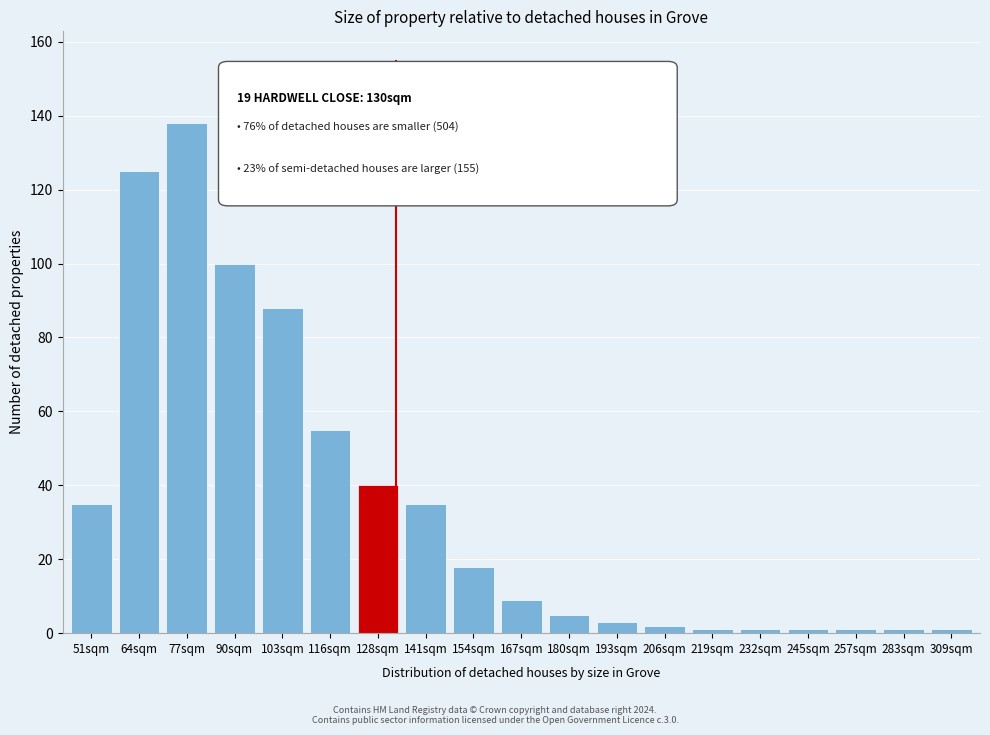

Reading left to right, extract all data points from this chart.

35	125	138	100	88	55	40	35	18	9	5	3	2	1	1	1	1	1	1